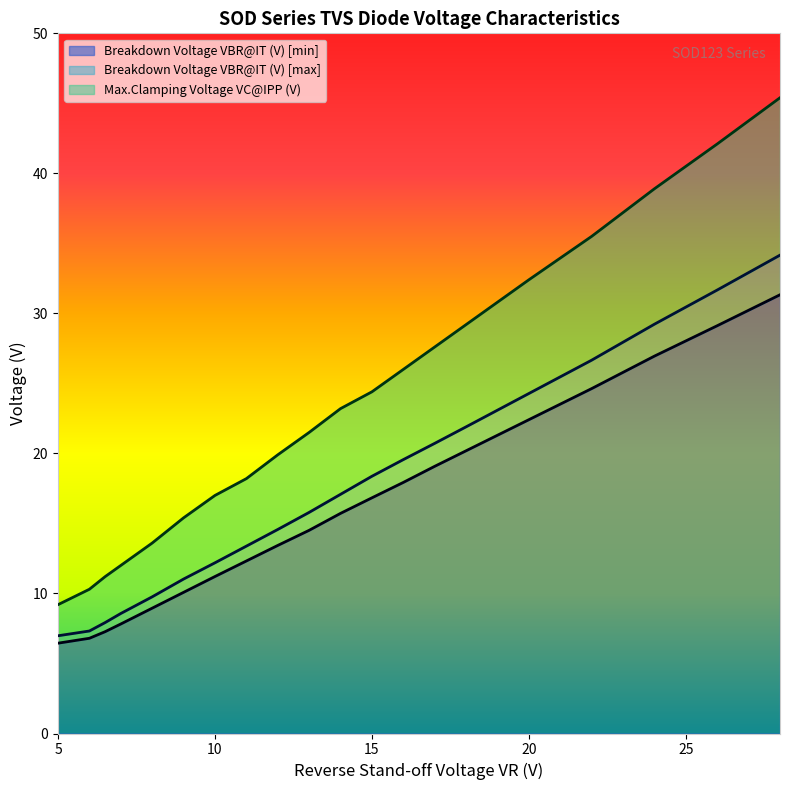

Reading right to left, extract all data points from this chart.

Breakdown Voltage VBR@IT (V) [min]: 28=31.3	26=29.1	24=26.9	22=24.6	20=22.4	18=20.2	17=19.1	16=17.9	15=16.8	14=15.7	13=14.5	12=13.4	11=12.3	10=11.2	9=10.1	8=8.9	7=7.8	6.5=7.3	6=6.8	5=6.5
Breakdown Voltage VBR@IT (V) [max]: 28=34.2	26=31.7	24=29.2	22=26.7	20=24.3	18=21.9	17=20.7	16=19.6	15=18.4	14=17.1	13=15.8	12=14.6	11=13.4	10=12.2	9=11.0	8=9.8	7=8.6	6.5=7.9	6=7.3	5=7.0
Max.Clamping Voltage VC@IPP (V): 28=45.4	26=42.1	24=38.9	22=35.5	20=32.4	18=29.2	17=27.6	16=26.0	15=24.4	14=23.2	13=21.5	12=19.9	11=18.2	10=17.0	9=15.4	8=13.6	7=12.0	6.5=11.2	6=10.3	5=9.2